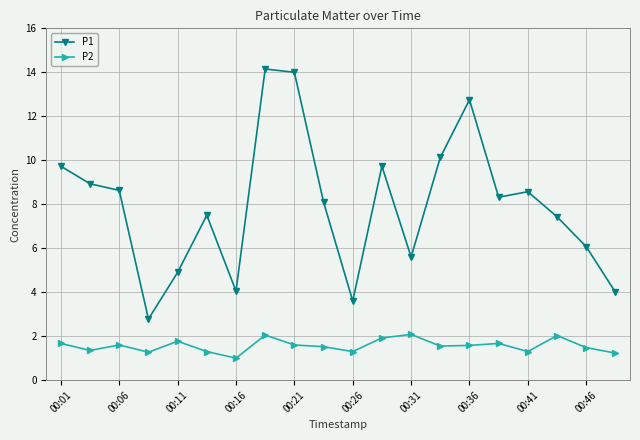

Which series has the largest total across all categories?

P1